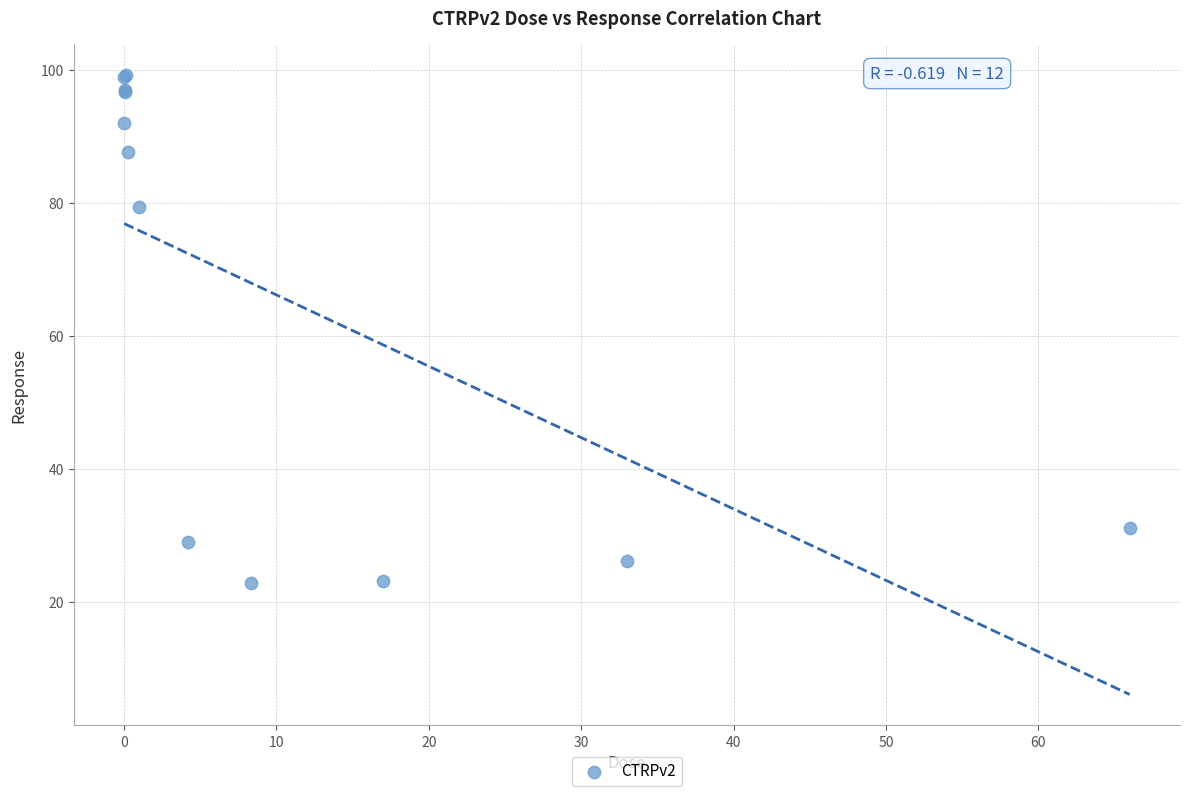

What Y value in the scatter plot is closest to 61?

79.5